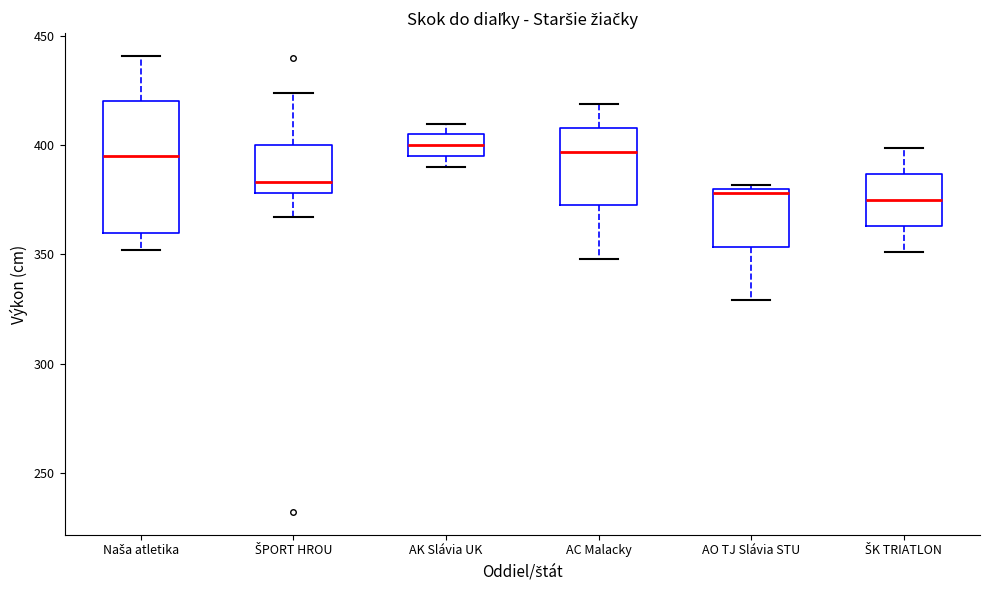

Comparing the boxes themselves (not the whiskers), which one is the tallest?

Naša atletika